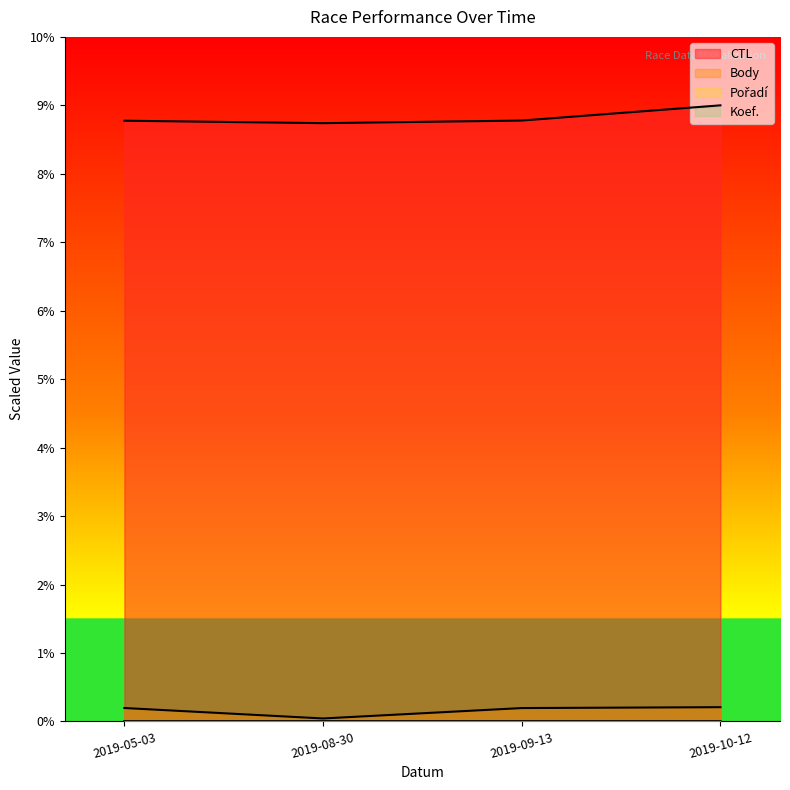

Is the value of CTL at 2019-05-03 greater than the value of Body at 2019-08-30?

Yes